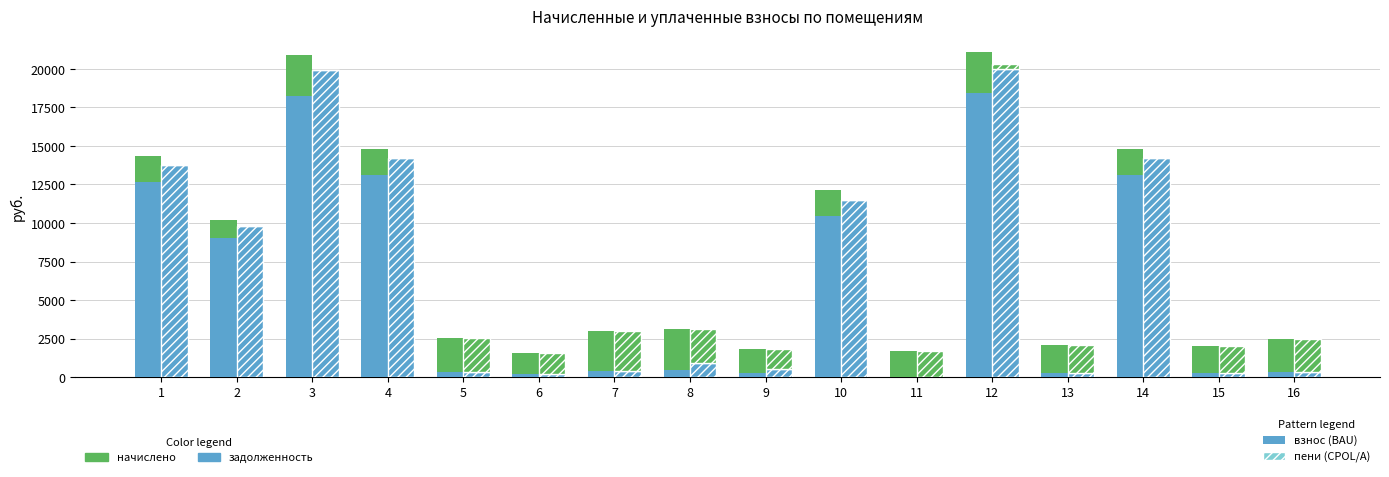

Is the value of начислено at 6 greater than the value of задолженность (взнос) at 8?

Yes